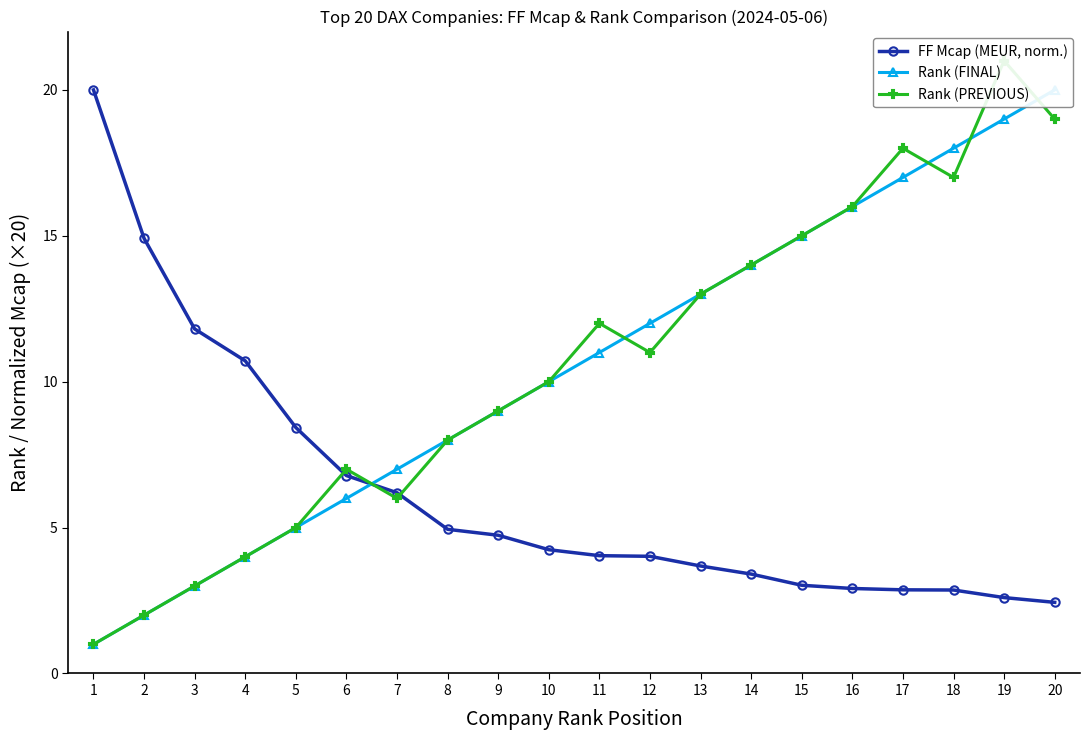

Which has a higher value, 14 or 7?

7